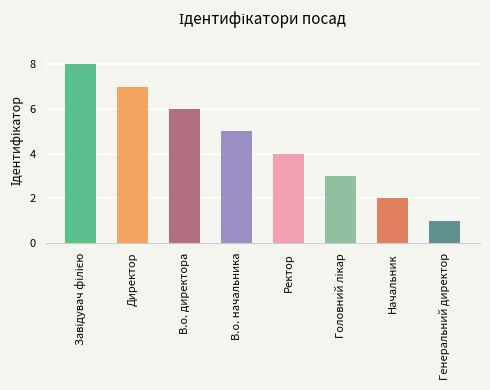

Reading right to left, list all the values displayed in this chart.

1	2	3	4	5	6	7	8